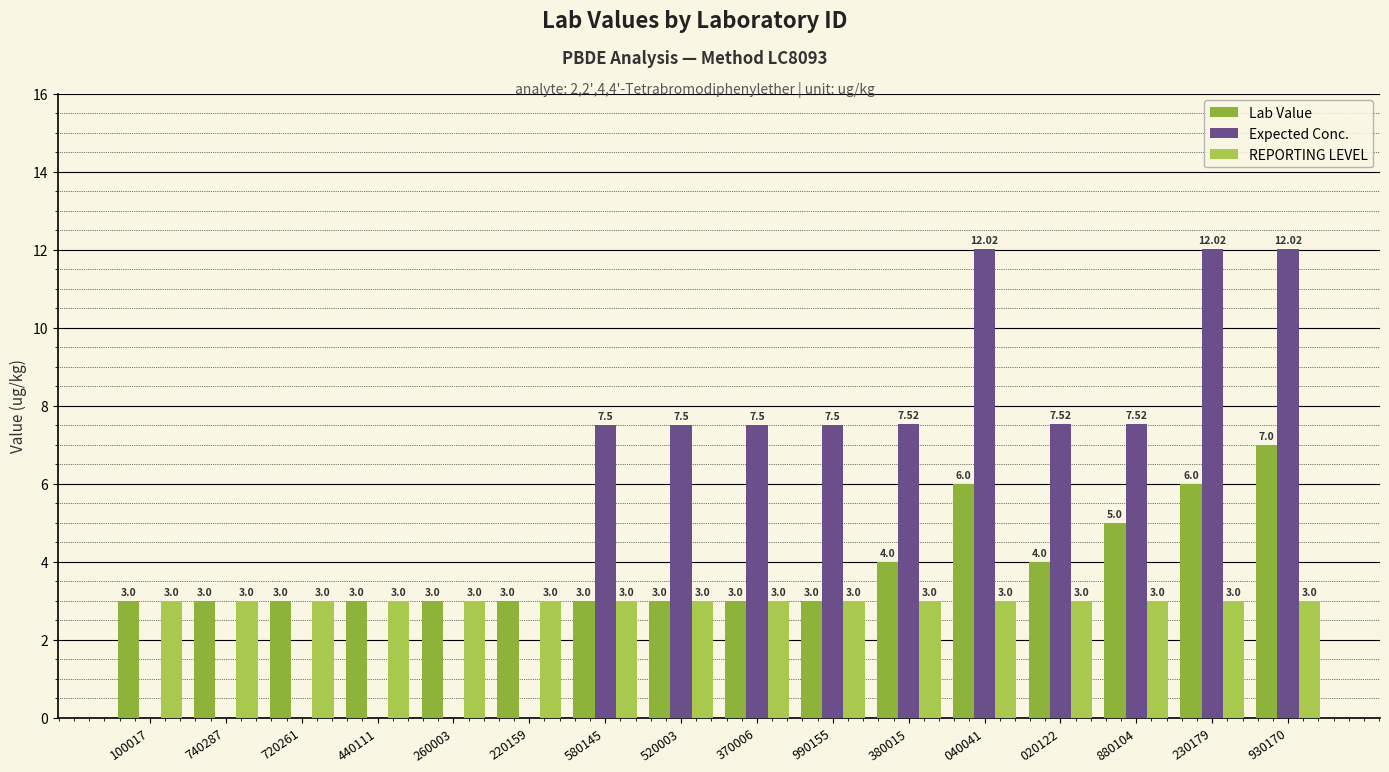

What is the sum of all Lab Value values?

62.0